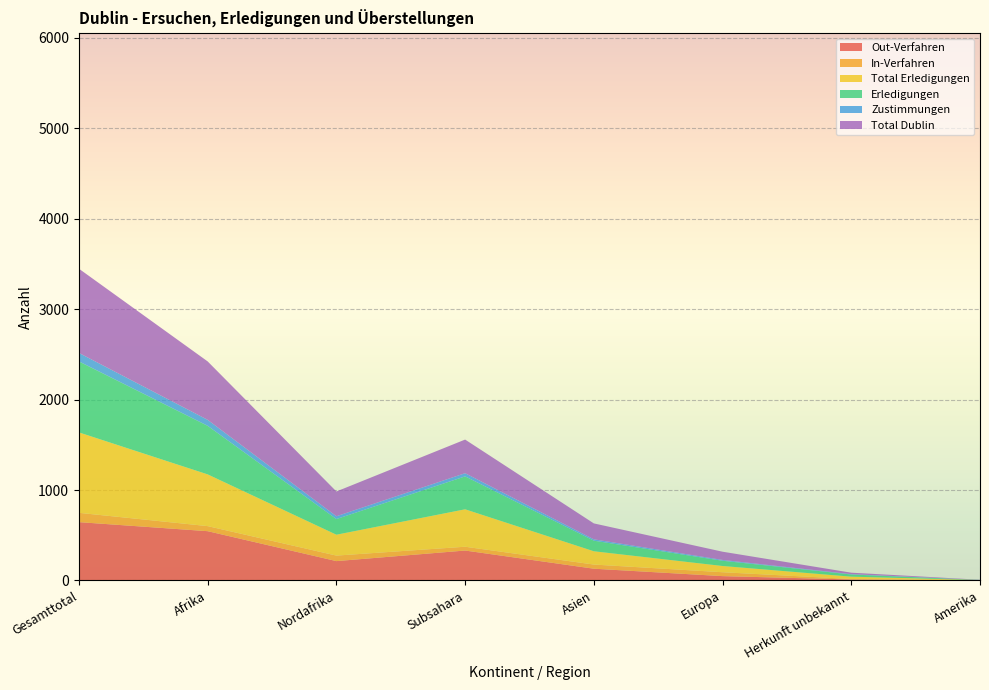

Reading left to right, extract all data points from this chart.

Out-Verfahren: Gesamttotal=645	Afrika=545	Nordafrika=214	Subsahara=331	Asien=130	Europa=48	Herkunft unbekannt=11	Amerika=2
In-Verfahren: Gesamttotal=103	Afrika=56	Nordafrika=61	Subsahara=42	Asien=46	Europa=43	Herkunft unbekannt=5	Amerika=0
Total Erledigungen: Gesamttotal=889	Afrika=572	Nordafrika=231	Subsahara=414	Asien=147	Europa=69	Herkunft unbekannt=26	Amerika=2
Erledigungen: Gesamttotal=785	Afrika=537	Nordafrika=173	Subsahara=364	Asien=117	Europa=58	Herkunft unbekannt=24	Amerika=2
Zustimmungen: Gesamttotal=94	Afrika=66	Nordafrika=31	Subsahara=35	Asien=15	Europa=9	Herkunft unbekannt=4	Amerika=0
Total Dublin: Gesamttotal=931	Afrika=646	Nordafrika=274	Subsahara=372	Asien=176	Europa=91	Herkunft unbekannt=16	Amerika=2